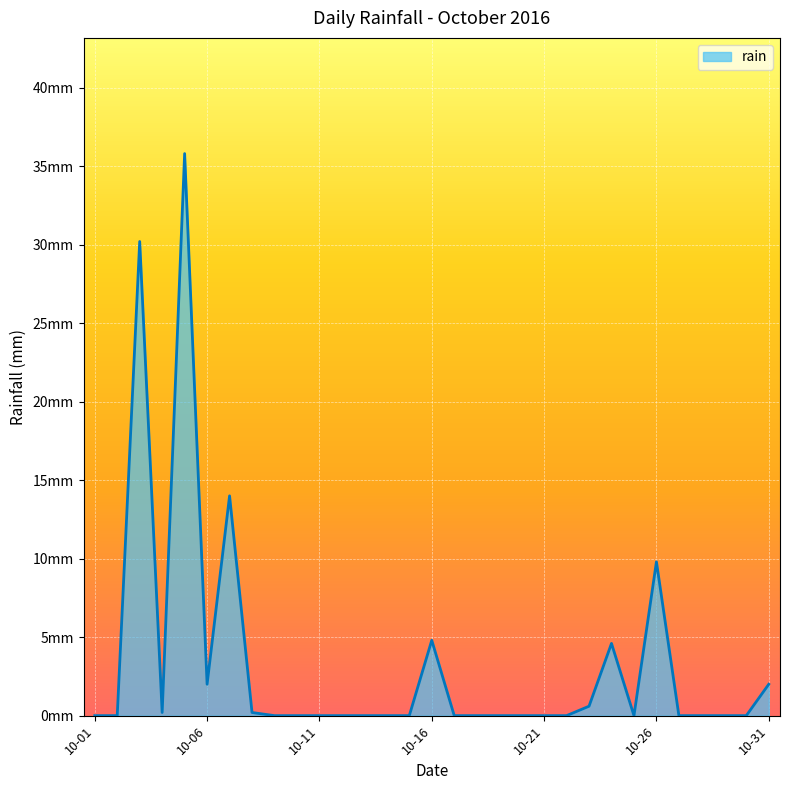

Does the chart have visible grid lines?

Yes